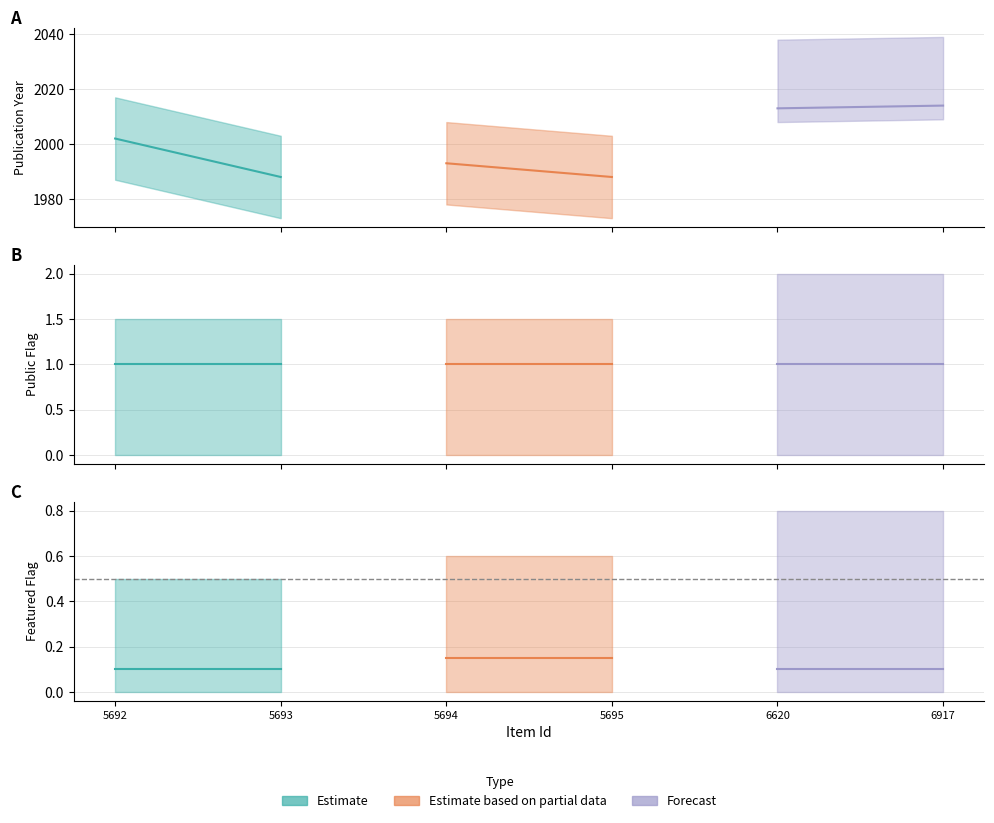

Which category has the highest value in the date_numeric series?

6917